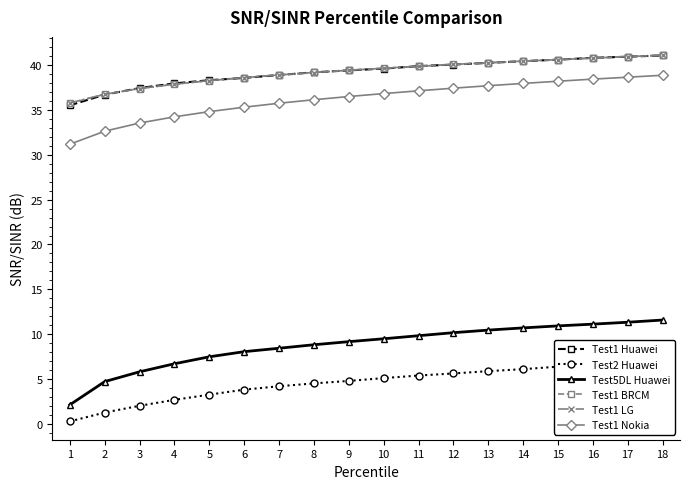

True or false: Test1 Nokia has a value of 50.4 at 11.

False